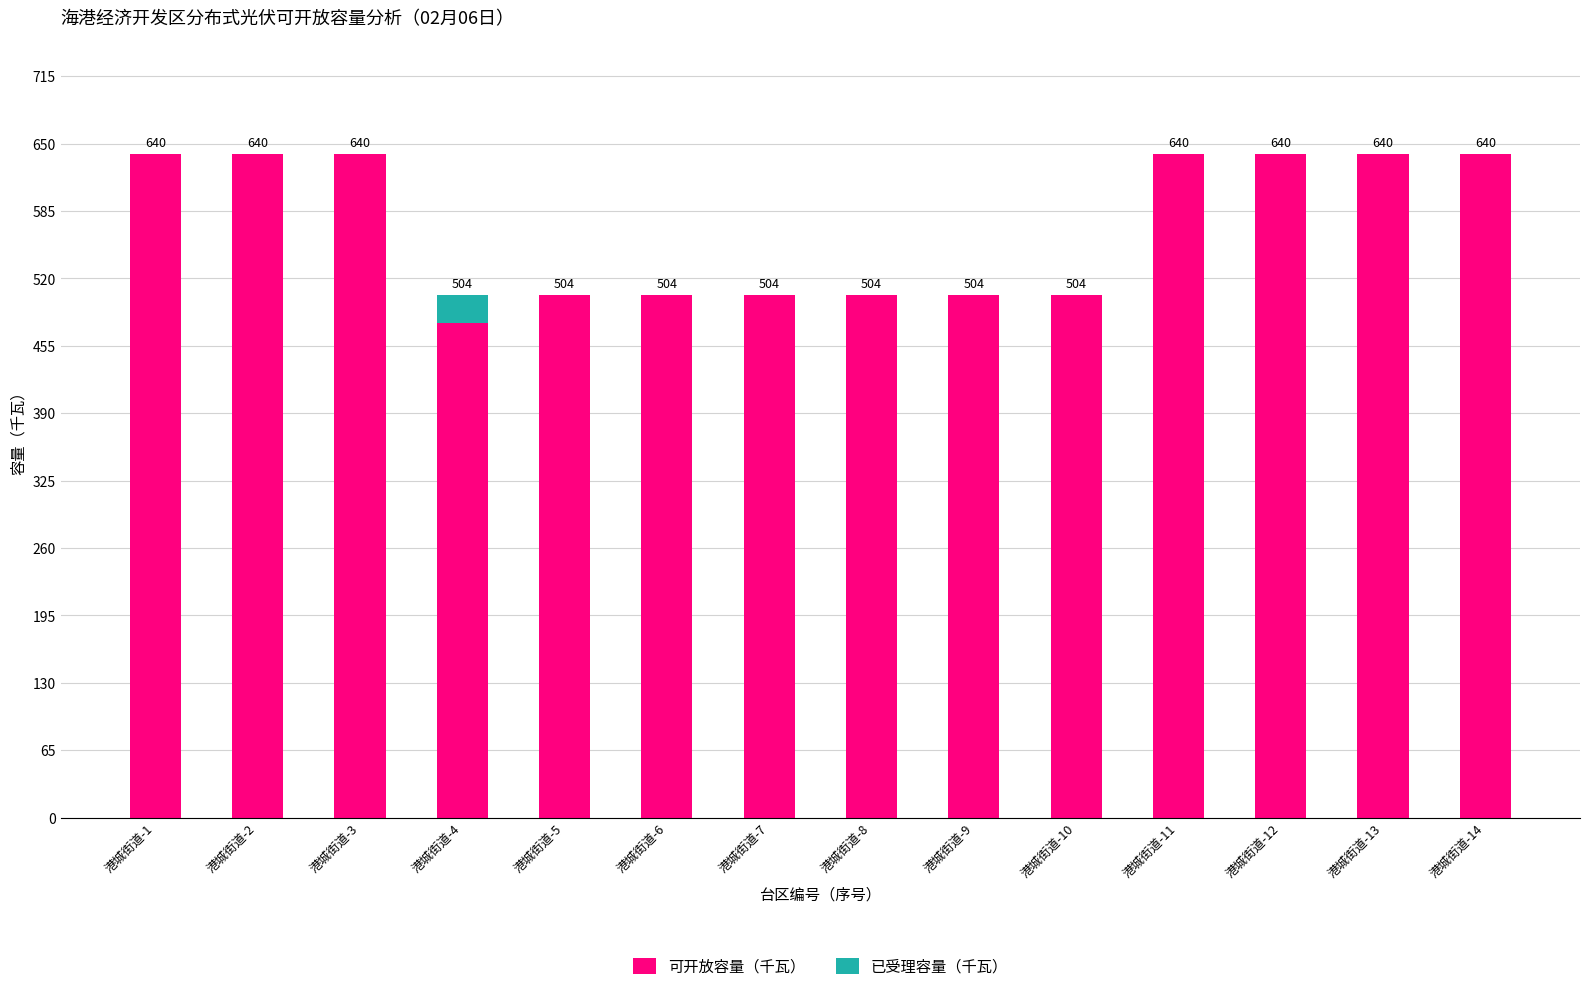

How many 可开放容量（千瓦） values are between 504 and 640?

13